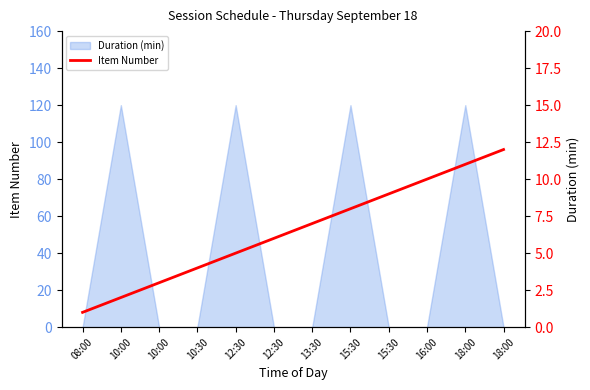

What value does the data have at 18:00, to the nearest 10?

10